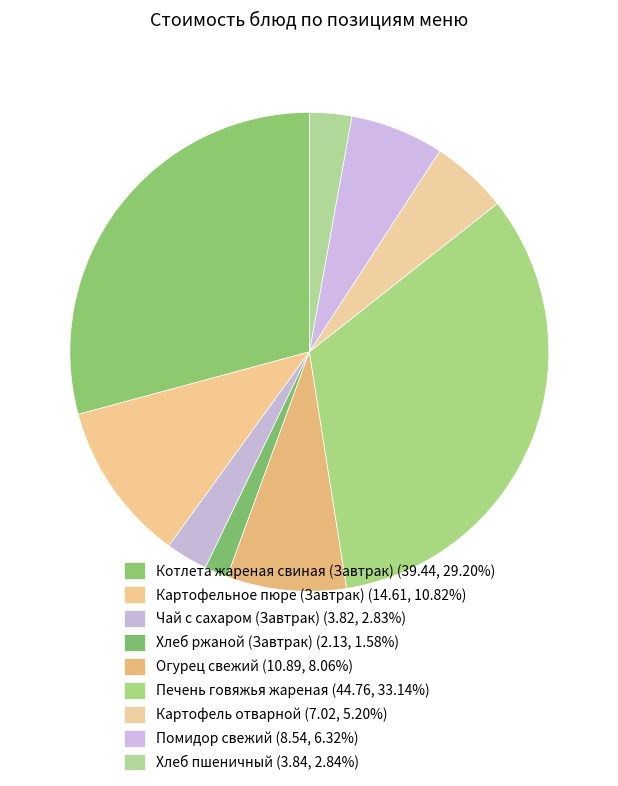

Is it true that Котлета жареная свиная (Завтрак) is 29% of the pie?

True